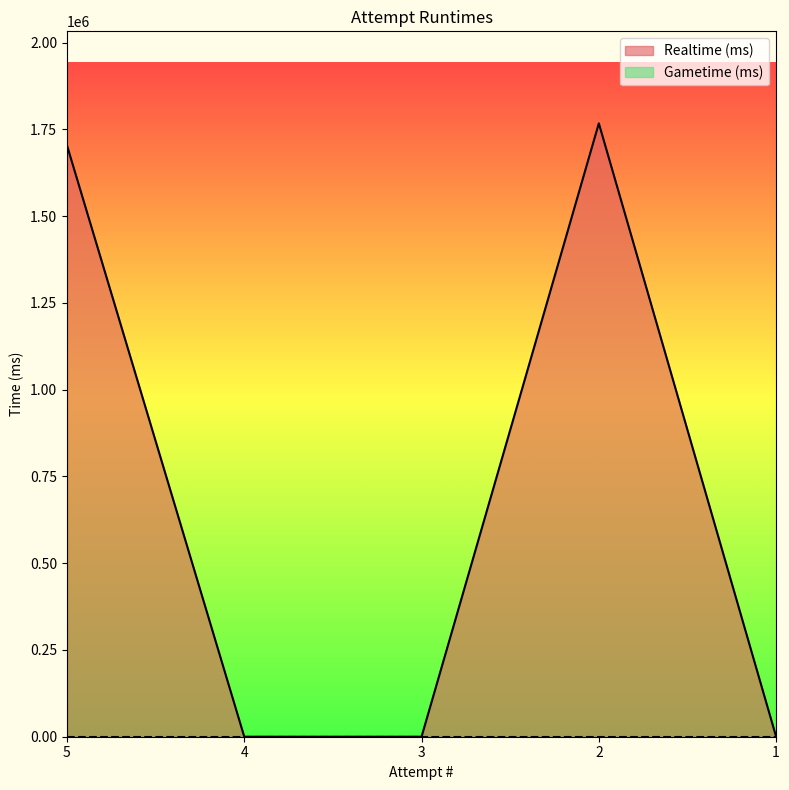

Reading left to right, transcribe all the data shown in this chart.

5=1704083	4=0	3=0	2=1767484	1=0